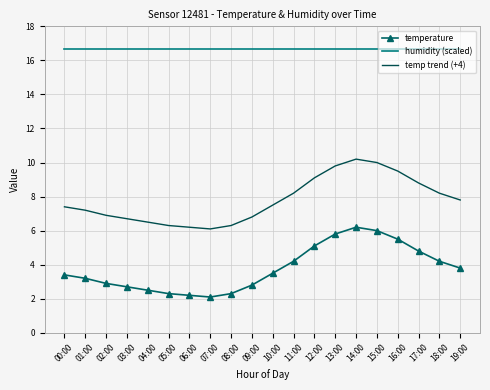

Which series has the largest total across all categories?

humidity (scaled)